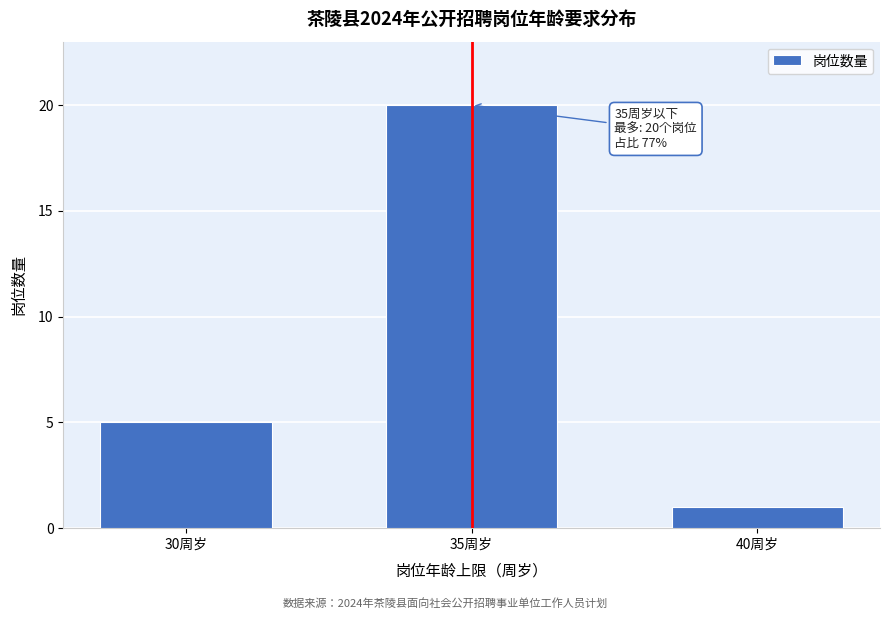

Reading right to left, list all the values displayed in this chart.

40周岁=1	35周岁=20	30周岁=5